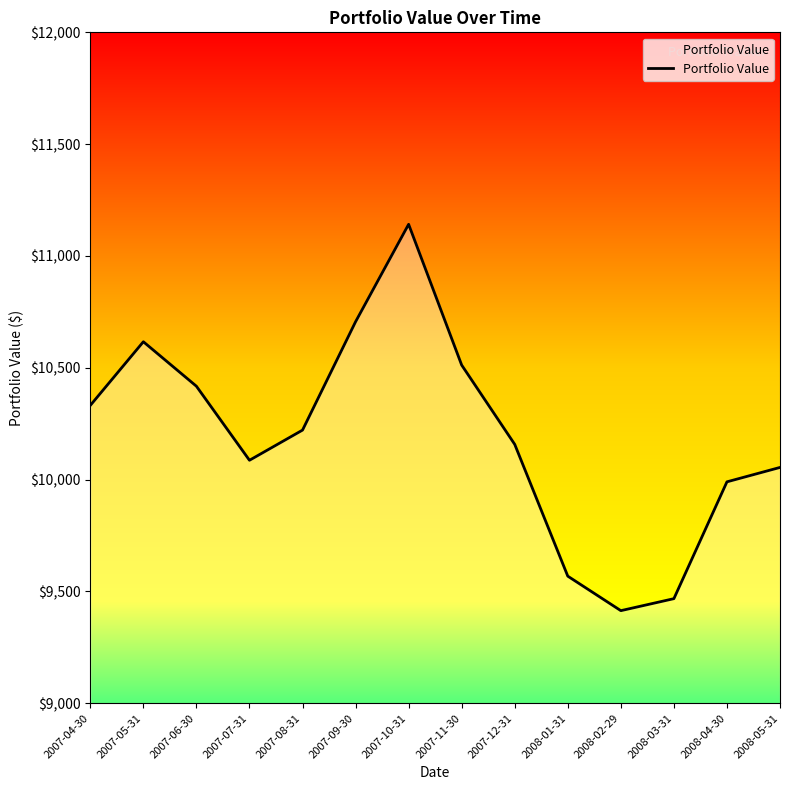

True or false: the data shows 3621.5 at 2007-10-31.

False